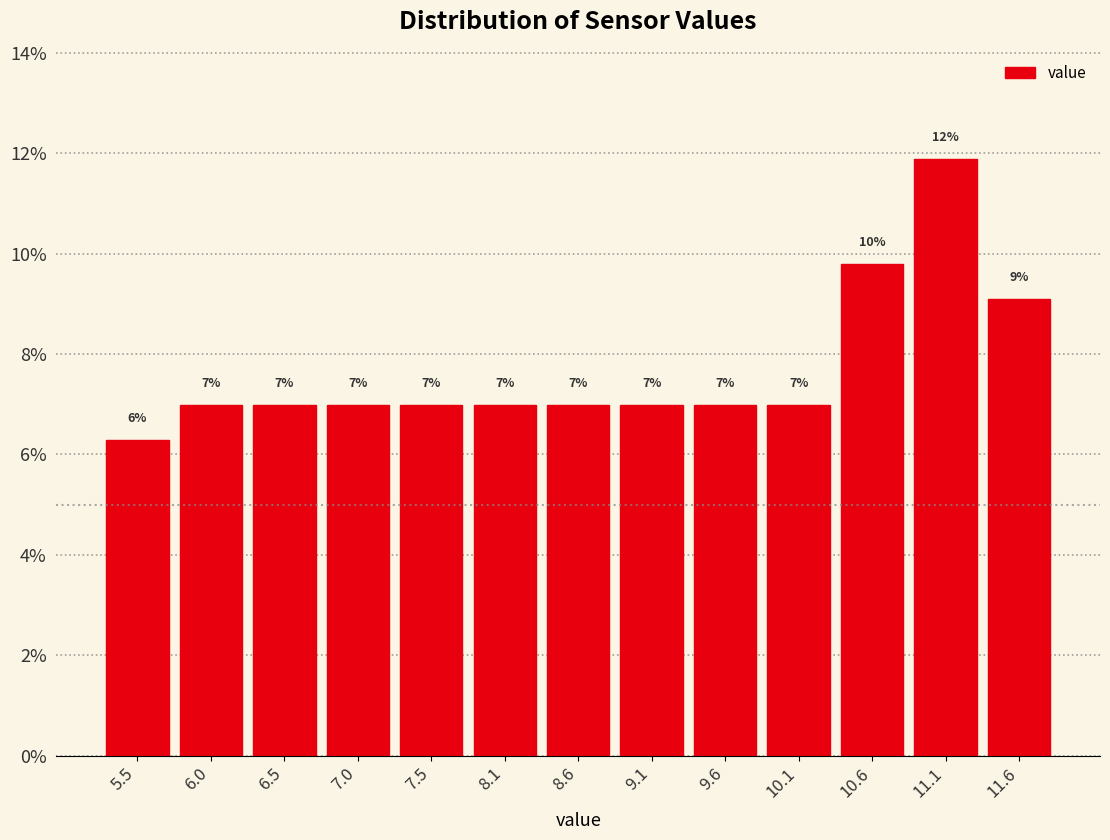

Which range on the x-axis has the tallest bar?

10.8 to 11.3